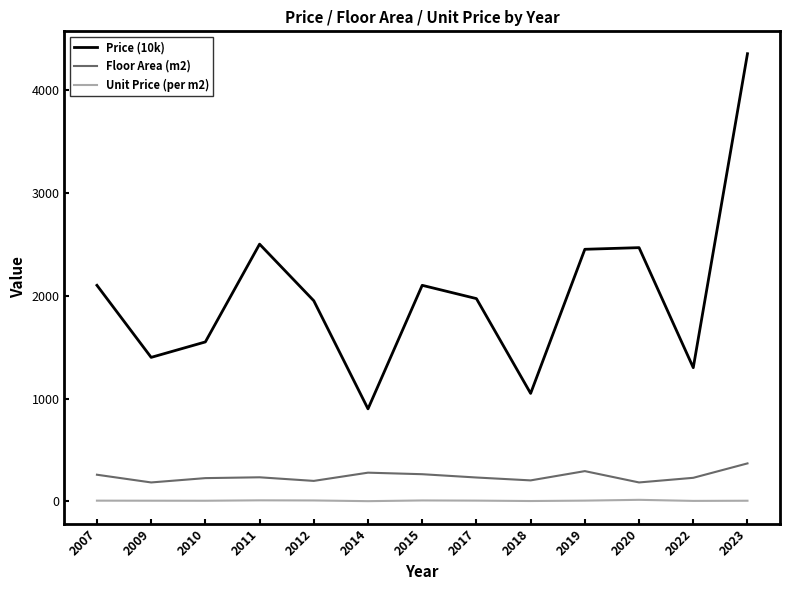

At which category is the sum across all series the highest?

2023